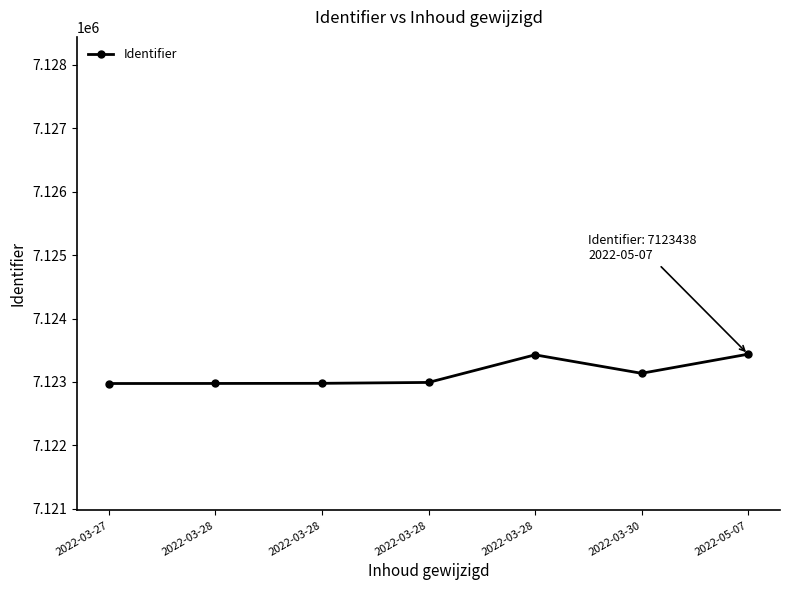

How many lines are shown in the chart?

1